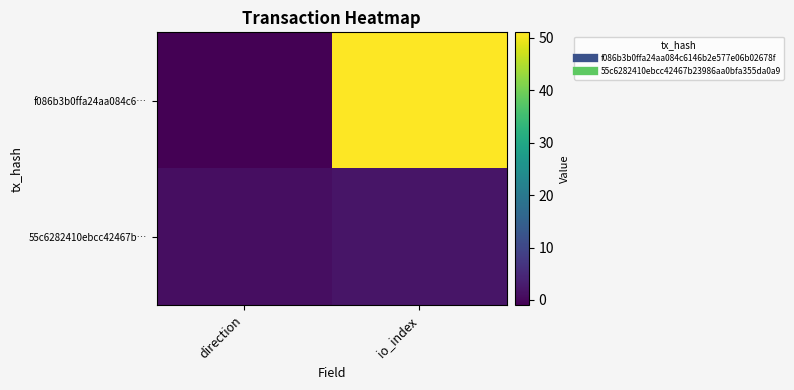

List the series in order of their peak value, highest first.

f086b3b0ffa24aa084c6…, 55c6282410ebcc42467b…